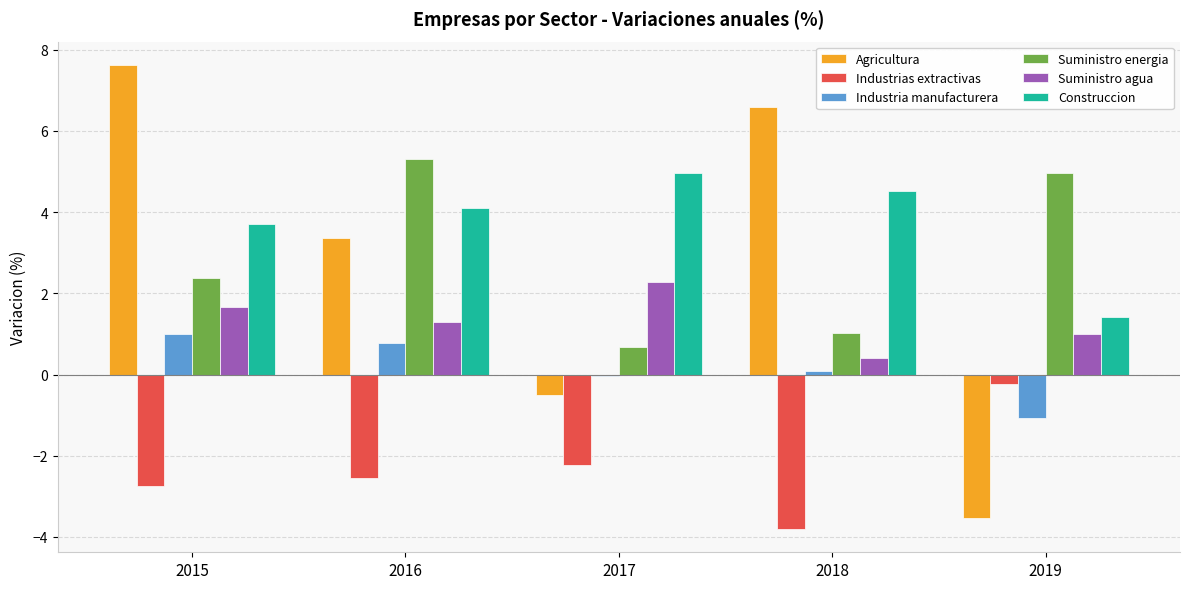

What value does the Suministro agua series have at 2016?

1.3